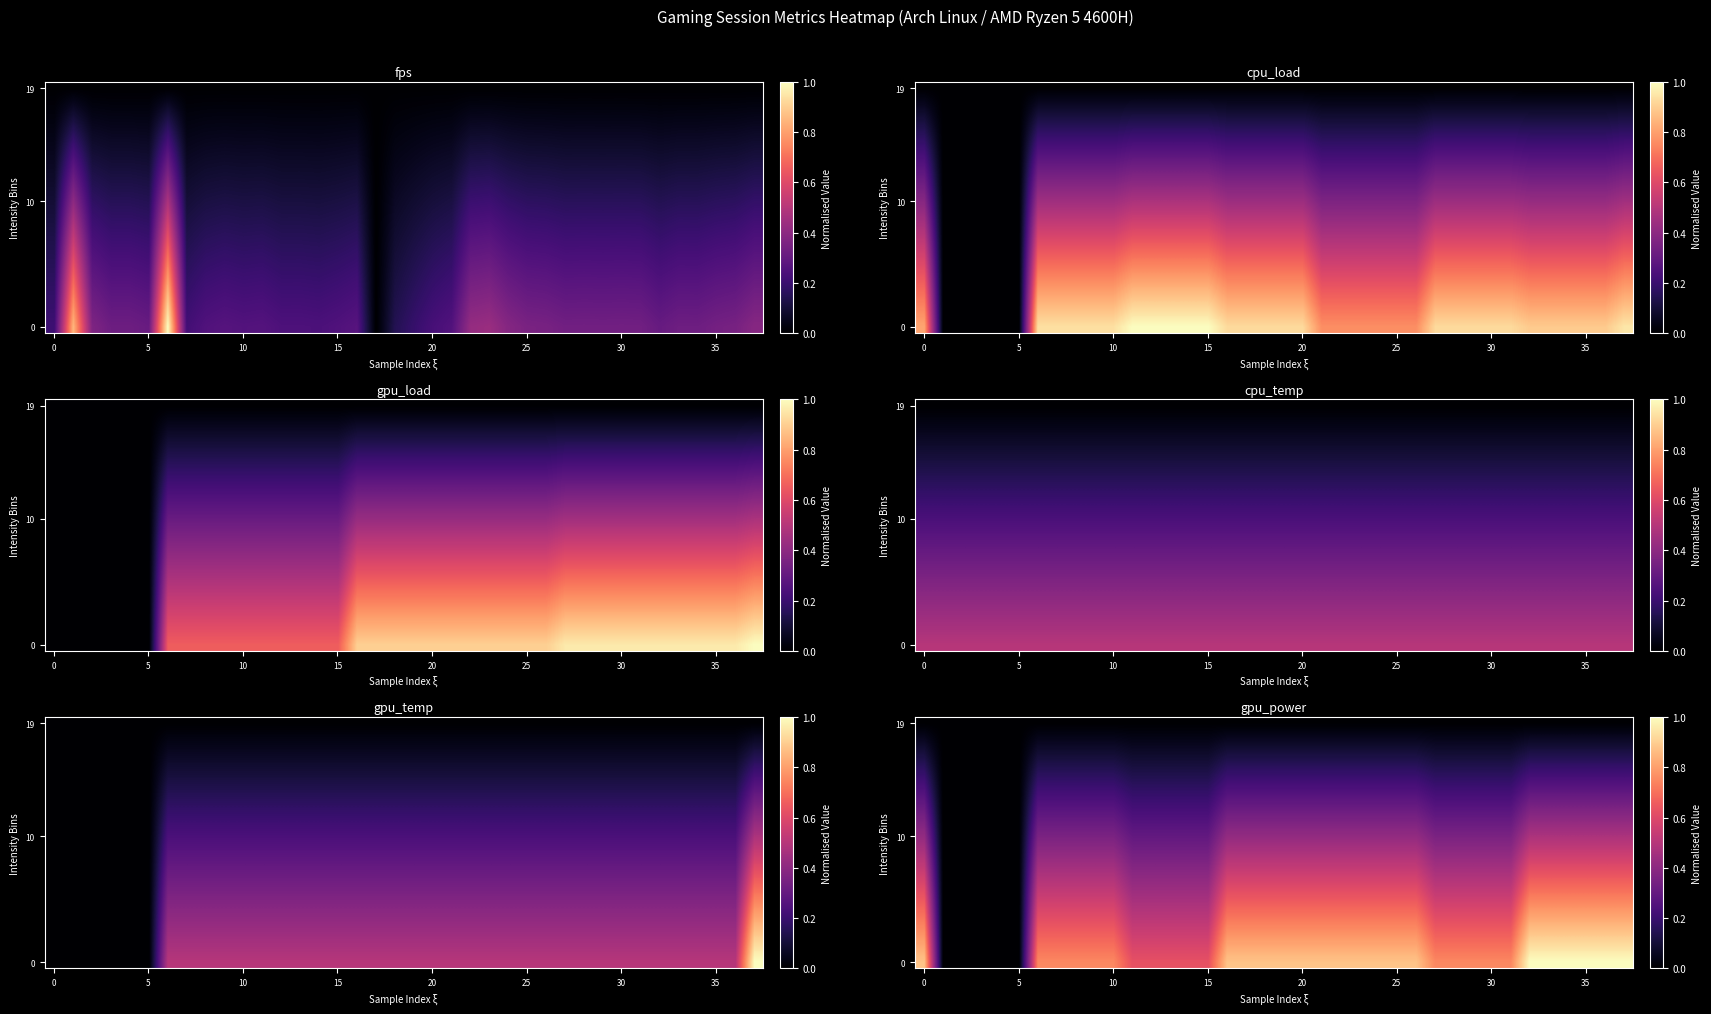

How many series are shown in this chart?

20